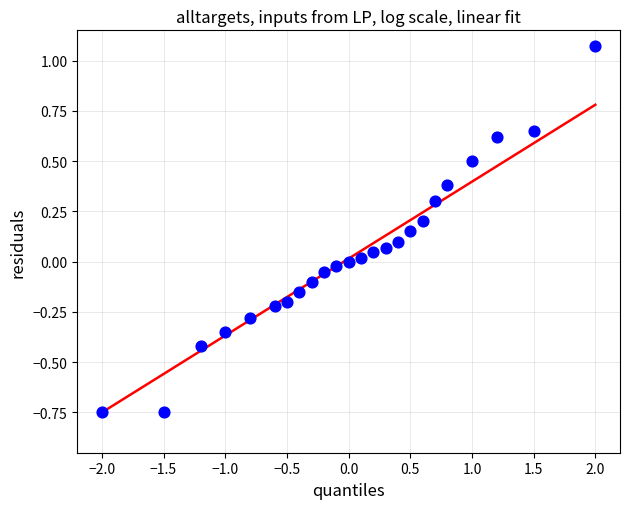

What is the range of X values (max minus min)?

4.0